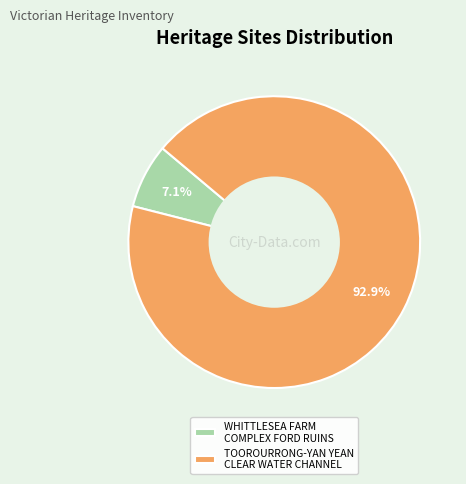

Combined, what portion of the pie is WHITTLESEA FARM COMPLEX FORD RUINS and TOOROURRONG-YAN YEAN CLEAR WATER CHANNEL?

100.0%